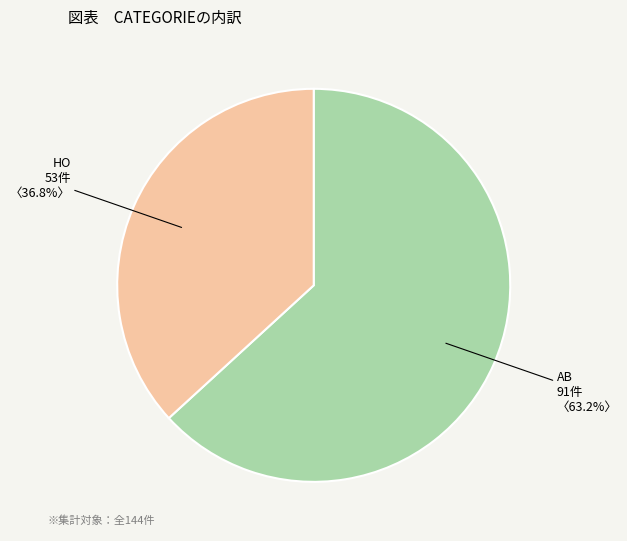

What is the total percentage of HO and AB?

100.0%